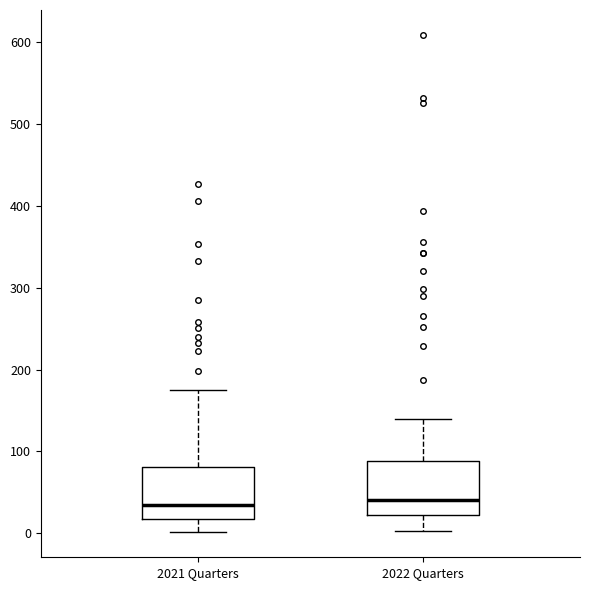

Where does the upper whisker of the box for 2021 Quarters end on the y-axis? The values are not printed on the chart, so give them approximately, as read against the axis.

180